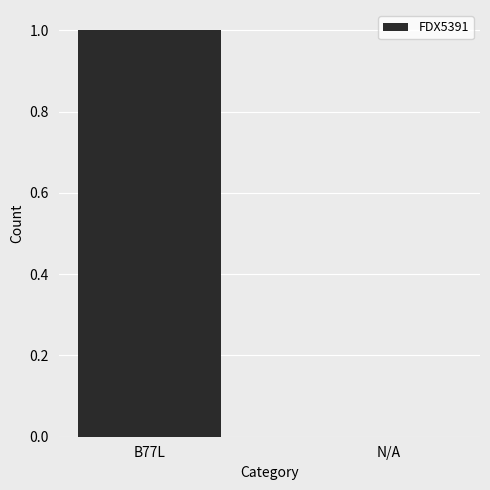

What is the sum of all values?

1